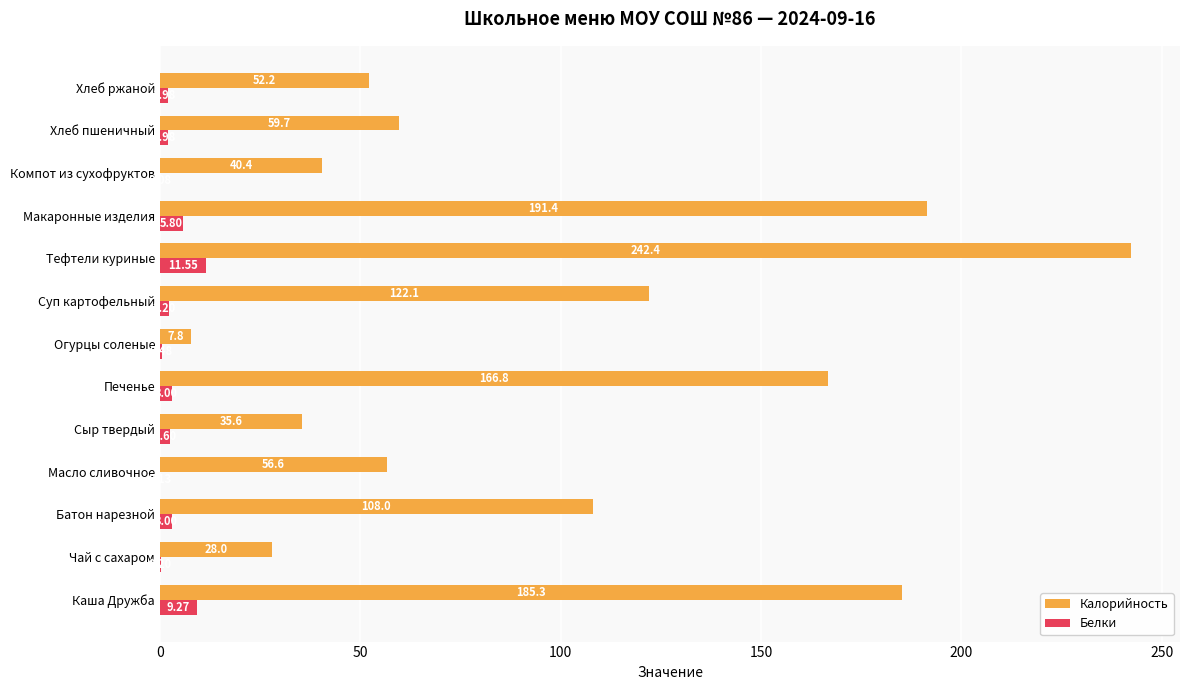

Which category has the highest value in the Белки series?

Тефтели куриные